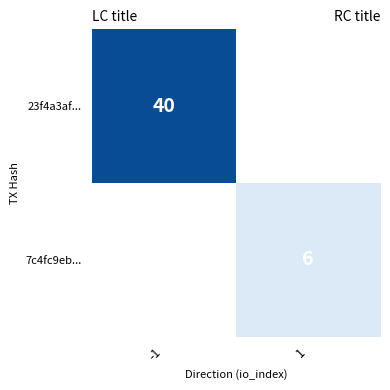

True or false: 7c4fc9eb... has a value of 3 at 1.

False